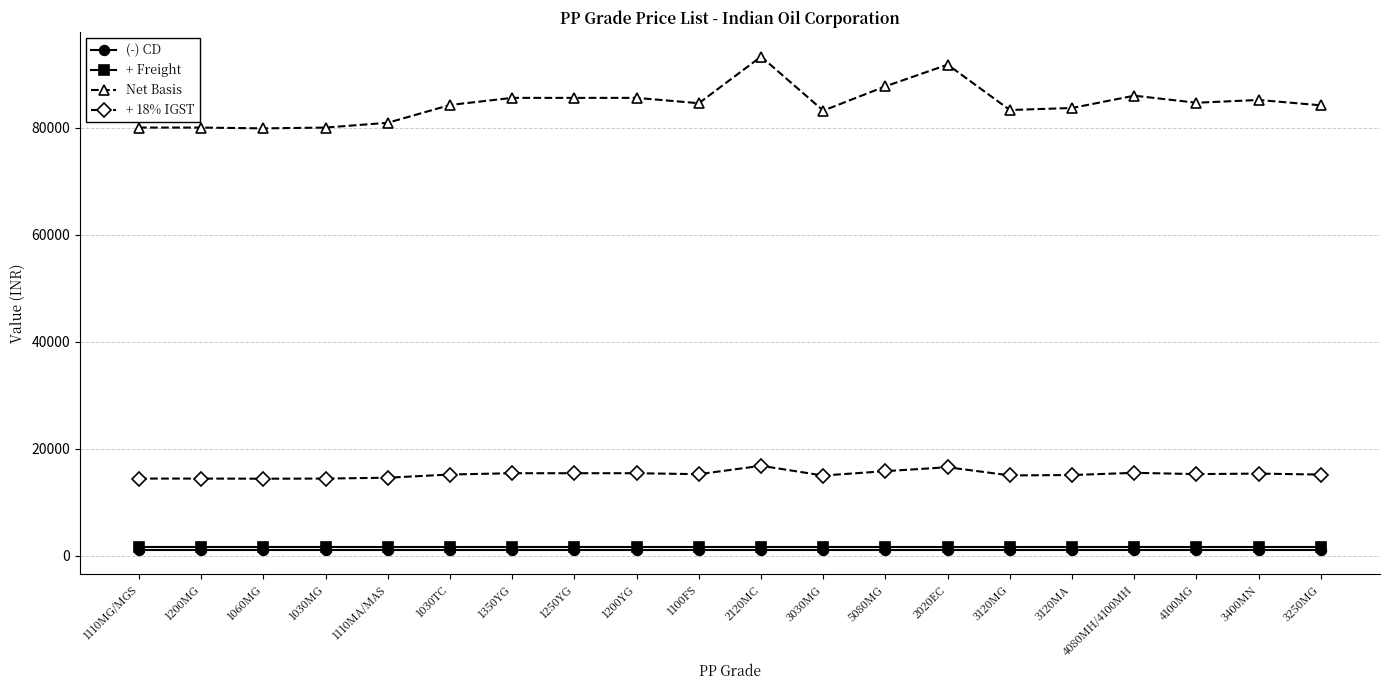

What is the spread (max minus min) of values at 3400MN?

84050.6